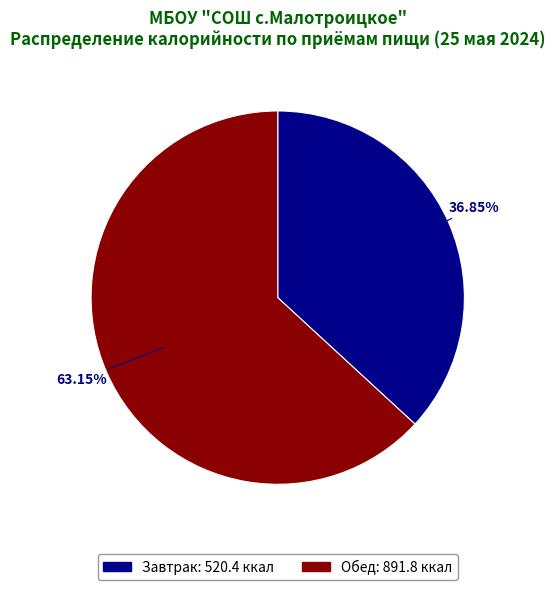

Is it true that Завтрак is 37% of the pie?

True